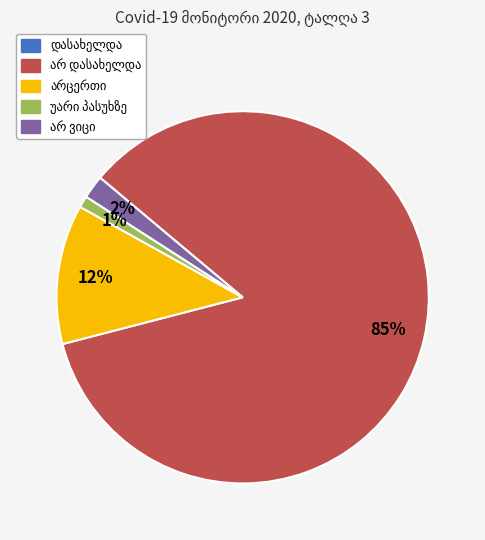

To the nearest percent, what is the difference between the largest and smallest slice percentages?

84%